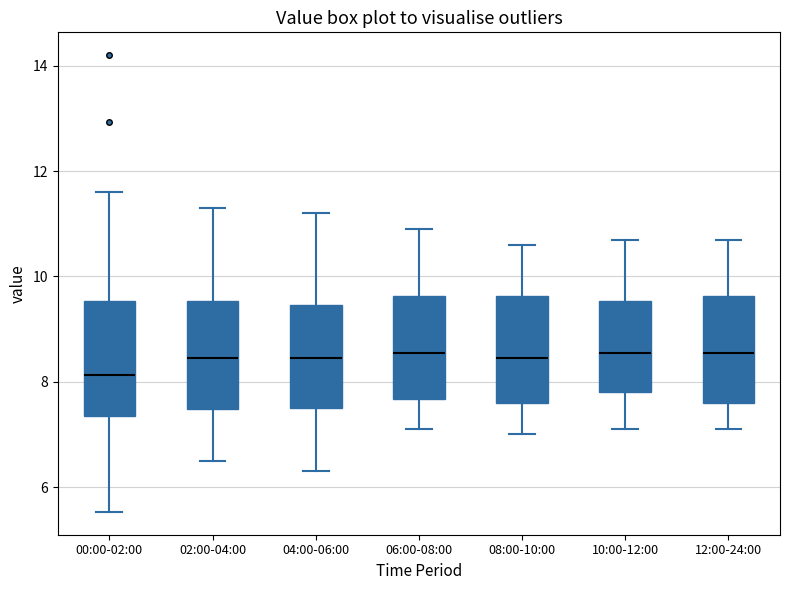

Where is the lower edge of the box for 06:00-08:00 on the y-axis? The values are not printed on the chart, so give them approximately, as read against the axis.

7.6